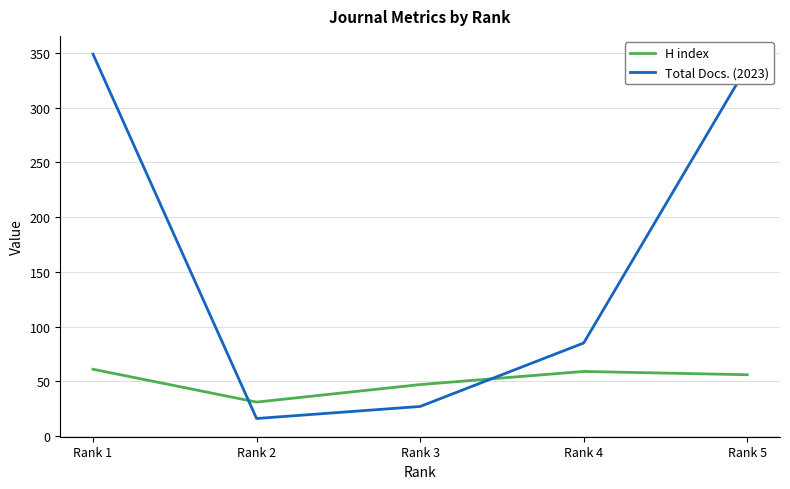

At Rank 2, list the series in order from largest to smallest.

H index, Total Docs. (2023)